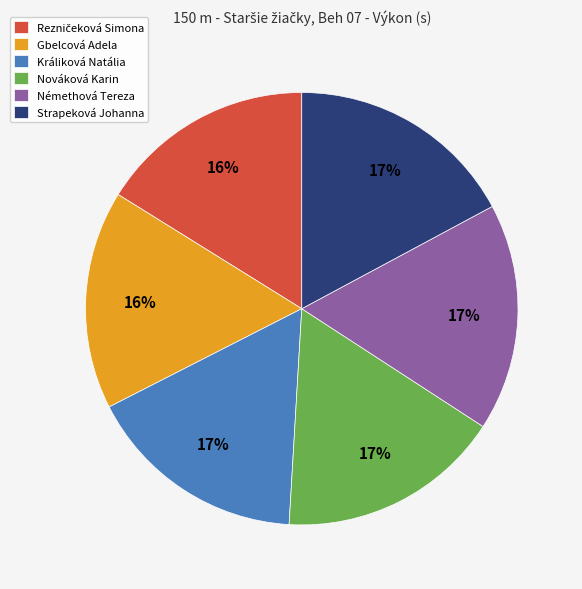

The Králiková Natália slice represents 17% of the pie. True or false?

True